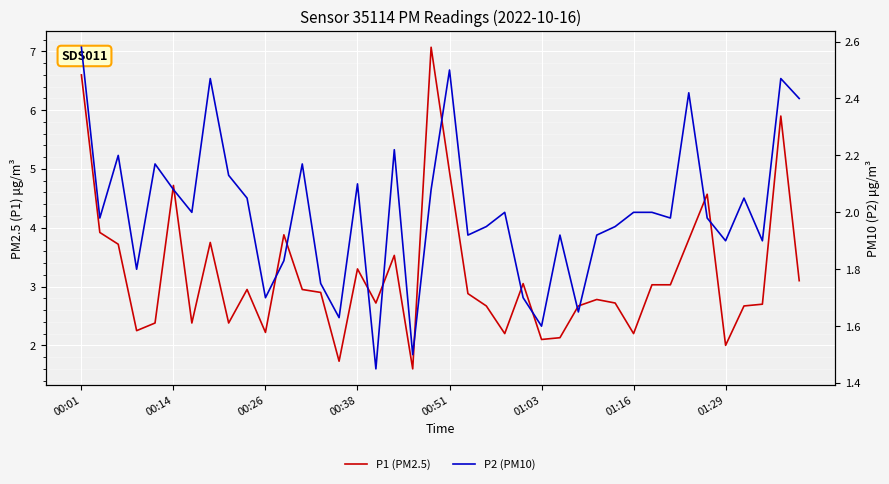

How many series are shown in this chart?

2